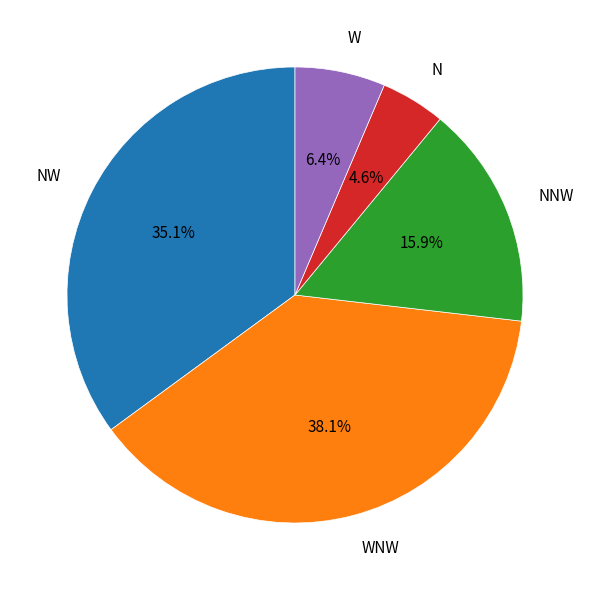

Which has a higher value, WNW or NW?

WNW